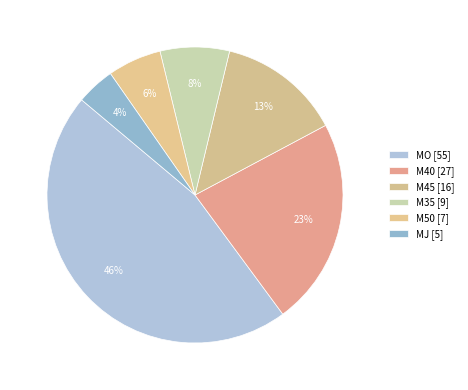

Rank the categories by value from lowest to highest.

MJ, M50, M35, M45, M40, MO